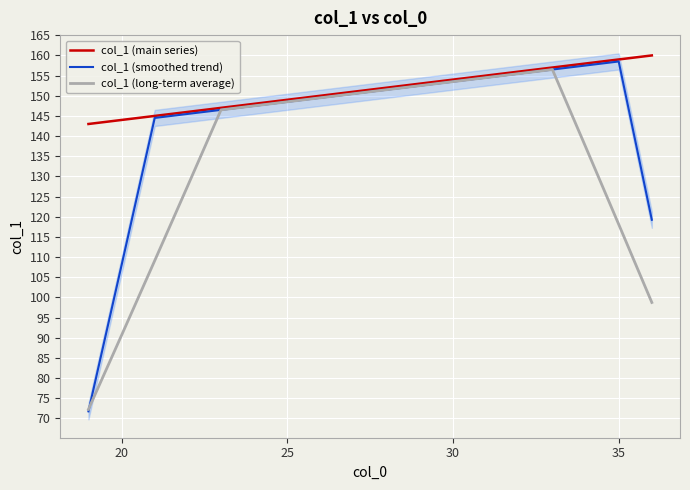

What is the highest value of the col_1 (long-term average) series?

156.5